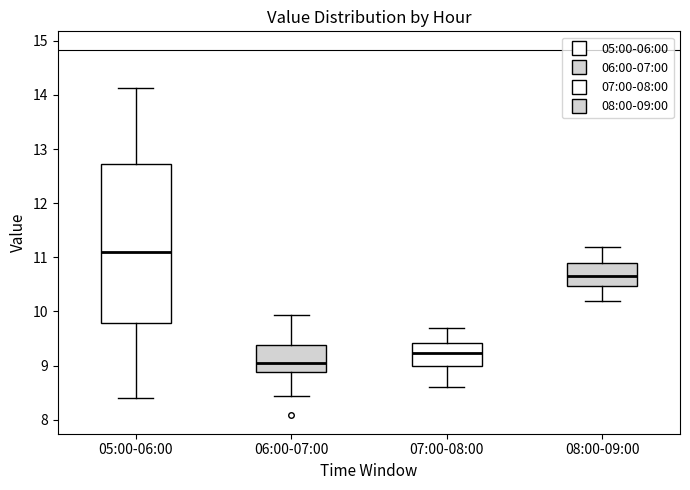

Reading left to right, read every box against the y-axis: the position of its median line, the range the box covers, and the ends of its whiskers. The values are not printed on the chart, so give them approximately, as read against the axis.

05:00-06:00: median 11.1, box 9.8 to 12.7, whiskers 8.4 to 14.1
06:00-07:00: median 9.1, box 8.9 to 9.4, whiskers 8.4 to 9.9
07:00-08:00: median 9.2, box 9.0 to 9.4, whiskers 8.6 to 9.7
08:00-09:00: median 10.7, box 10.5 to 10.9, whiskers 10.2 to 11.2